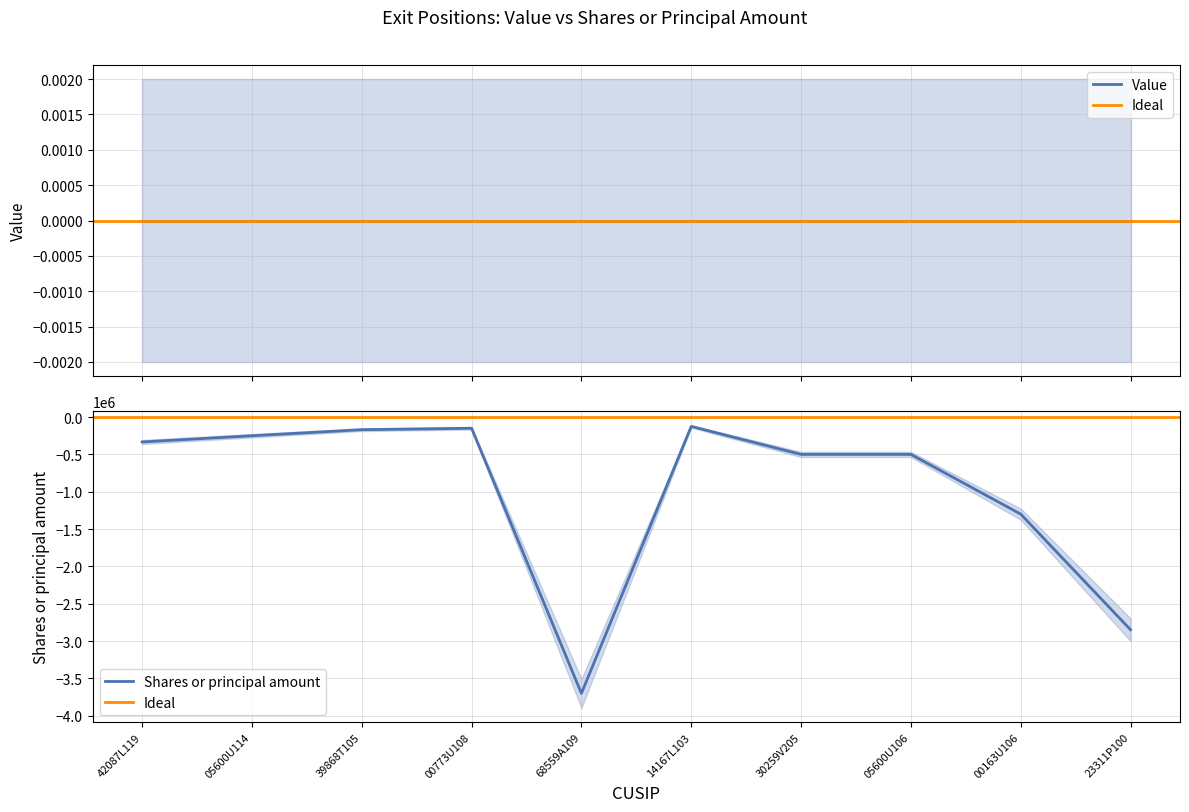

What is the average value?

-987671